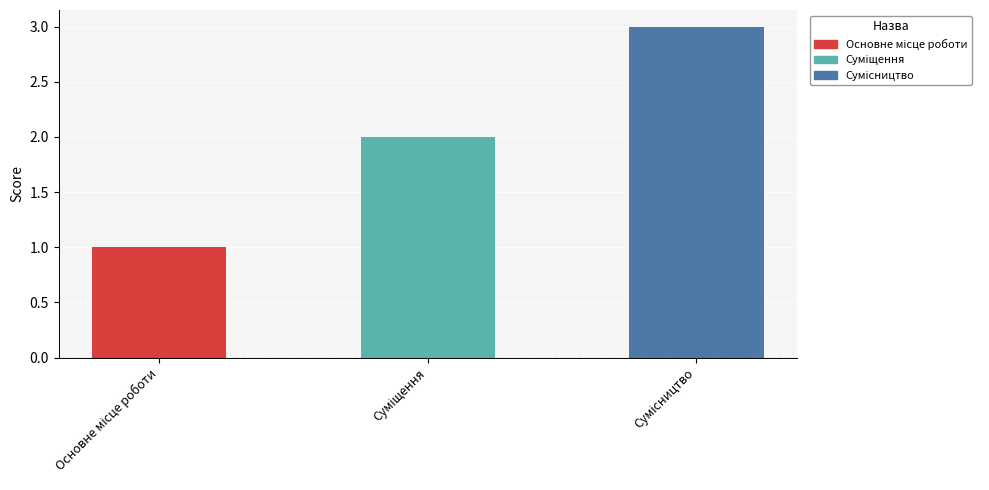

What is the greatest value displayed?

3